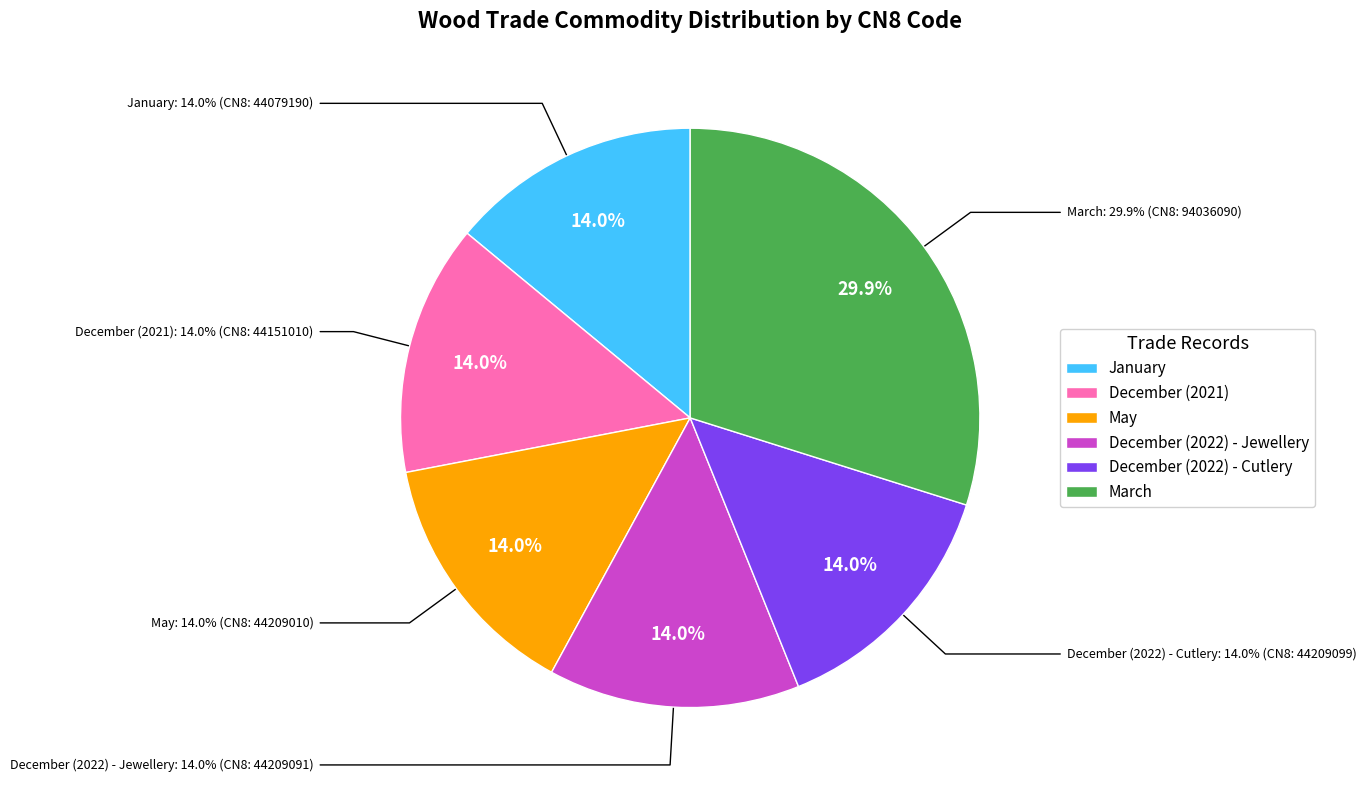

What is the largest slice in the pie chart?

March